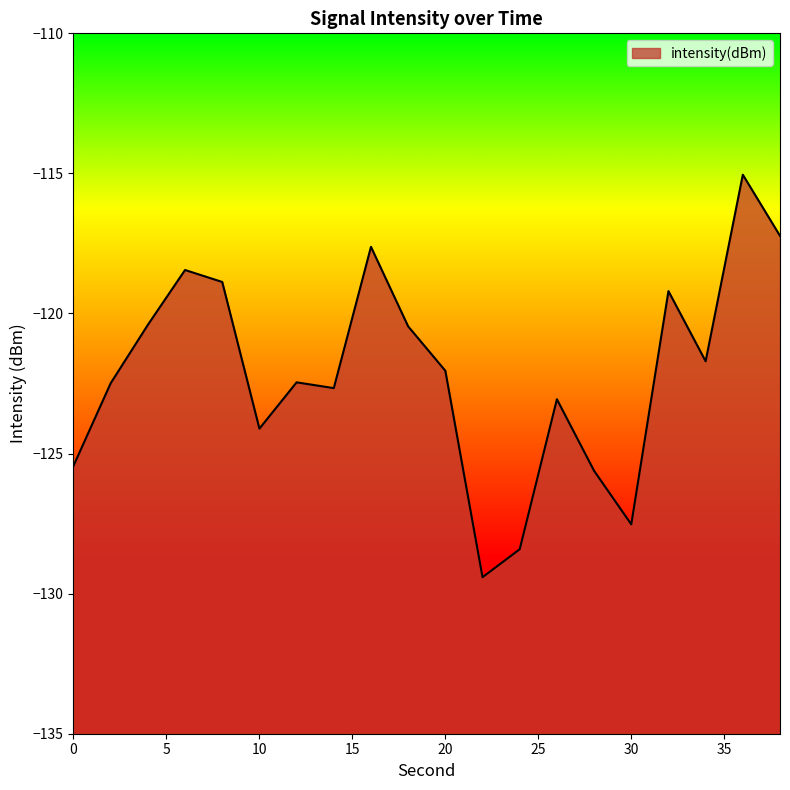

Rank the categories by value from lowest to highest.

22, 24, 30, 28, 0, 10, 26, 14, 2, 12, 20, 34, 18, 4, 32, 8, 6, 16, 38, 36